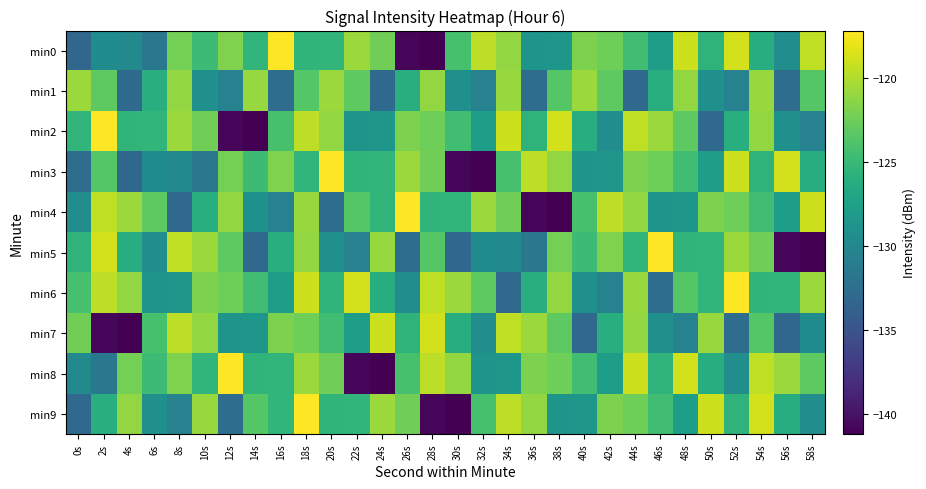

What is the total value across all series at 12s?

-1260.5